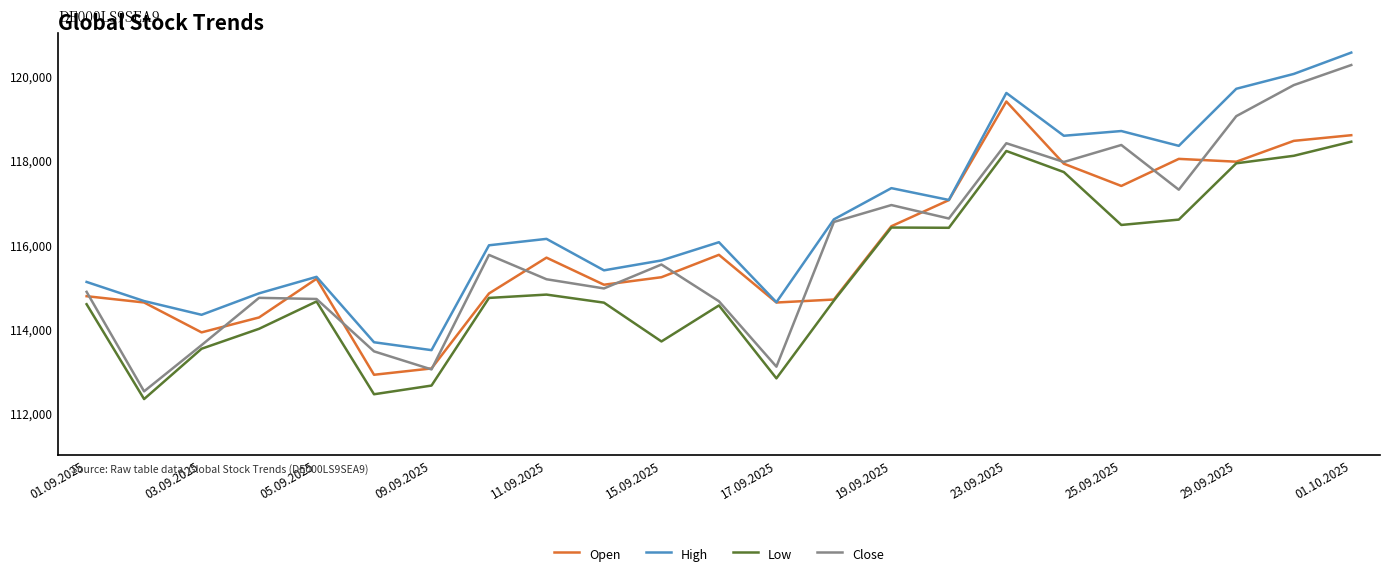

Which series has the largest range (max minus min)?

Close